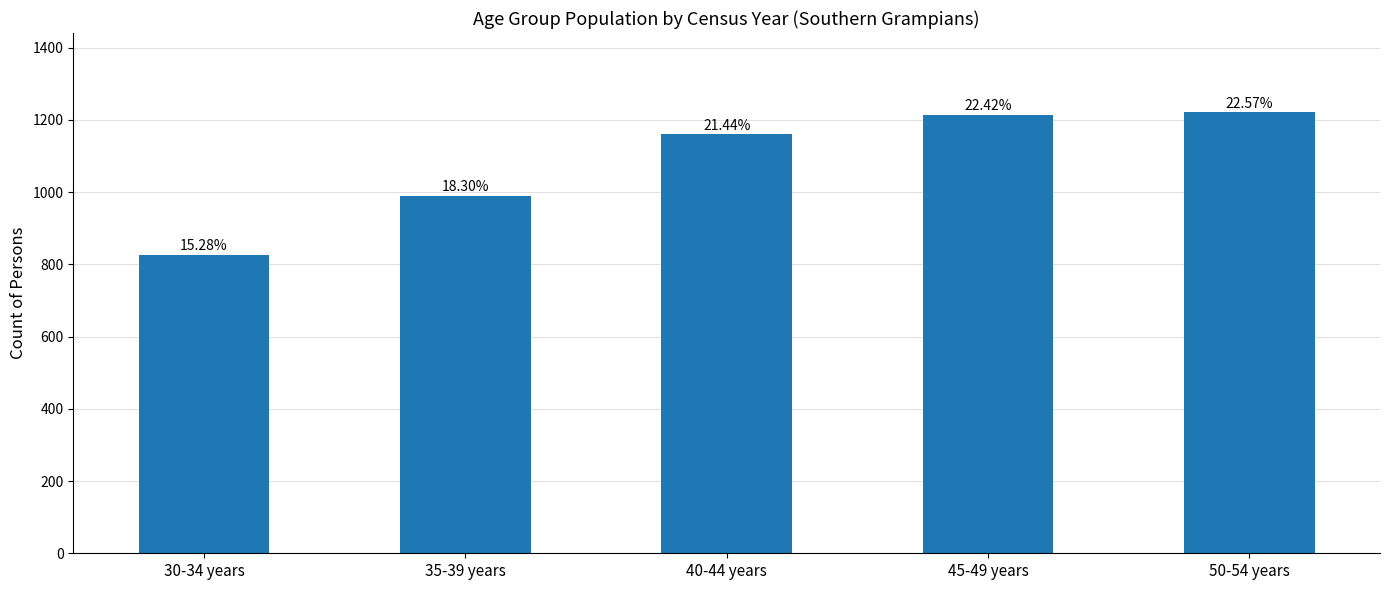

At which category does the chart reach its peak across all series?

50-54 years